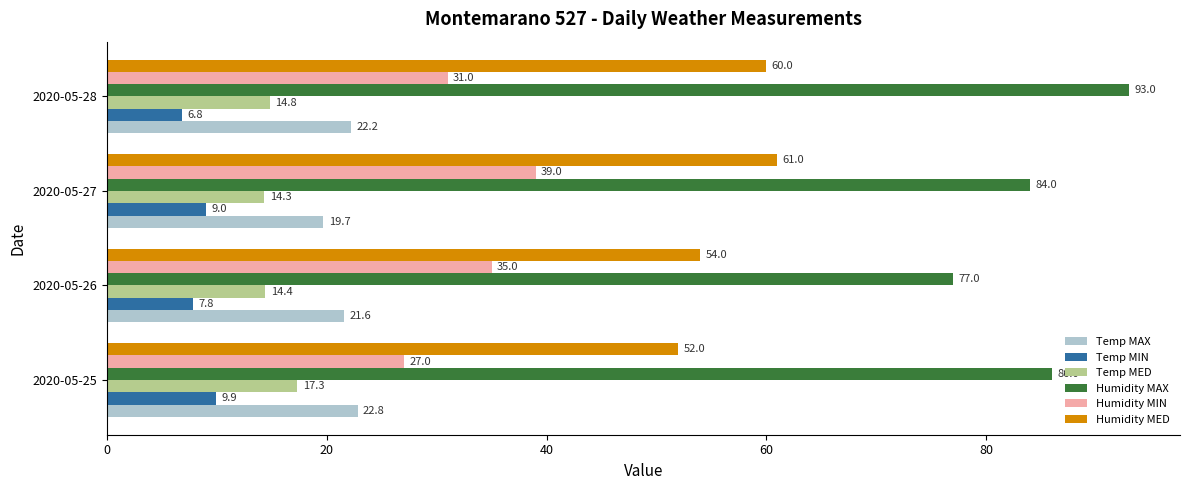

List the series in order of their peak value, lowest first.

Temp MIN, Temp MED, Temp MAX, Humidity MIN, Humidity MED, Humidity MAX